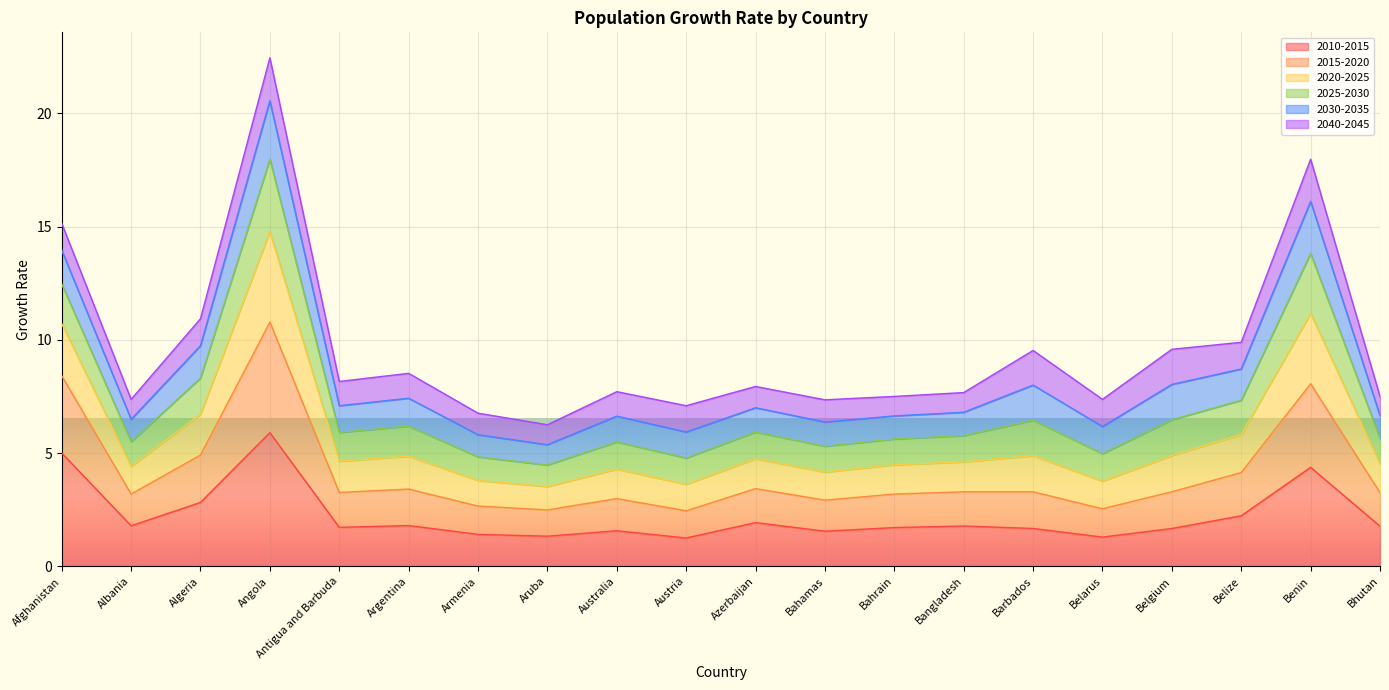

What is the difference between the 2020-2025 values at Australia and Belarus?

0.3